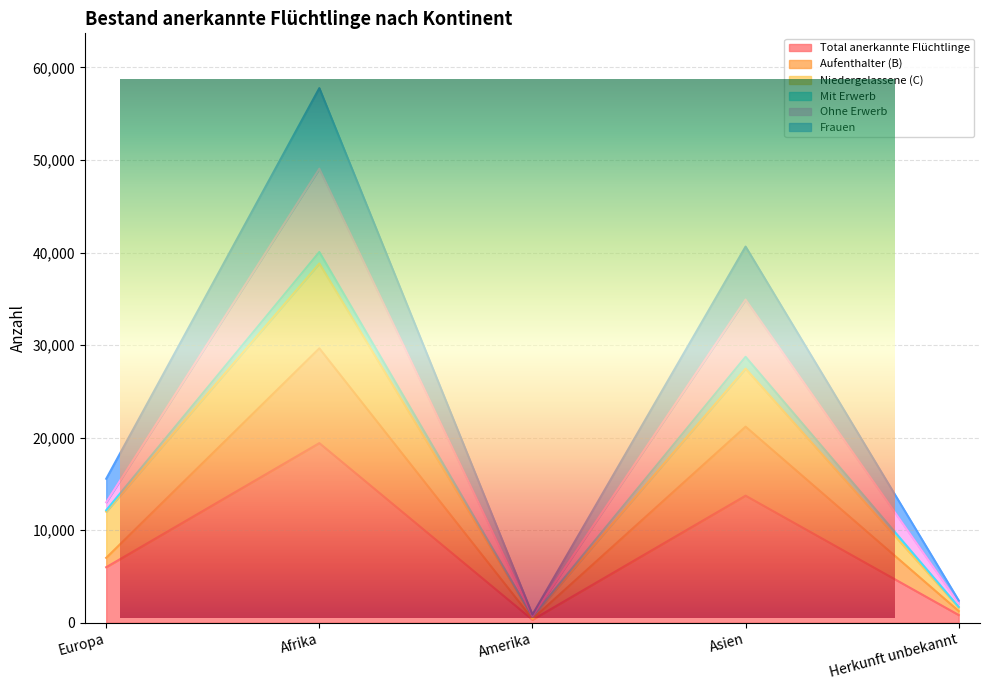

Where is Frauen nearest to the value 19723?

Europa